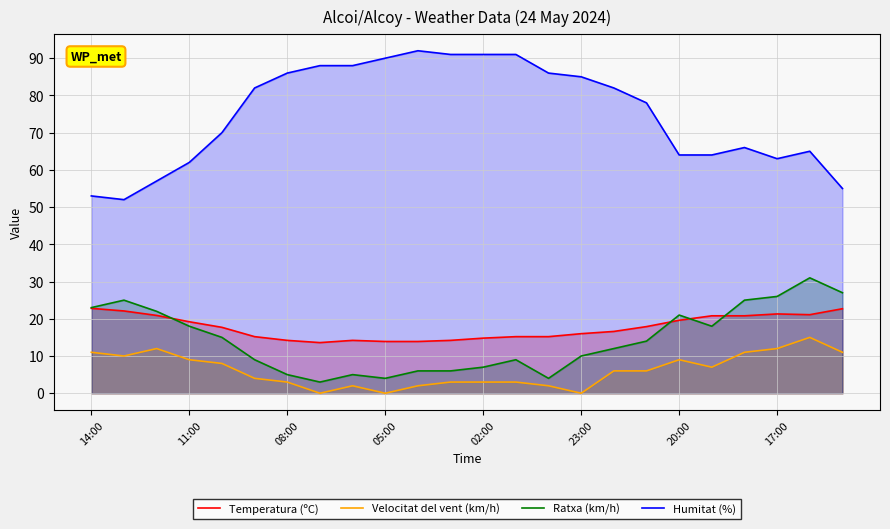

What is the label of the 21st point from the left?

20